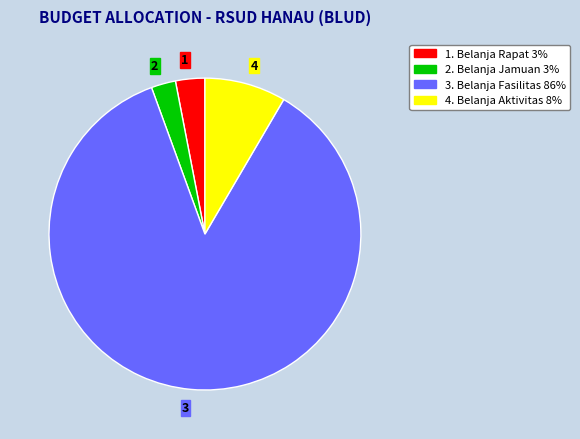

How many segments does this pie chart have?

4